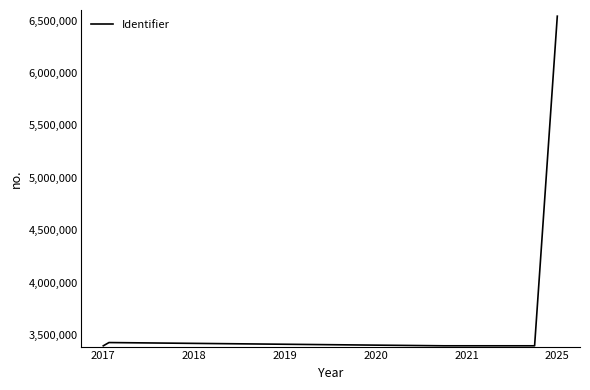

What is the greatest value displayed?

6541168